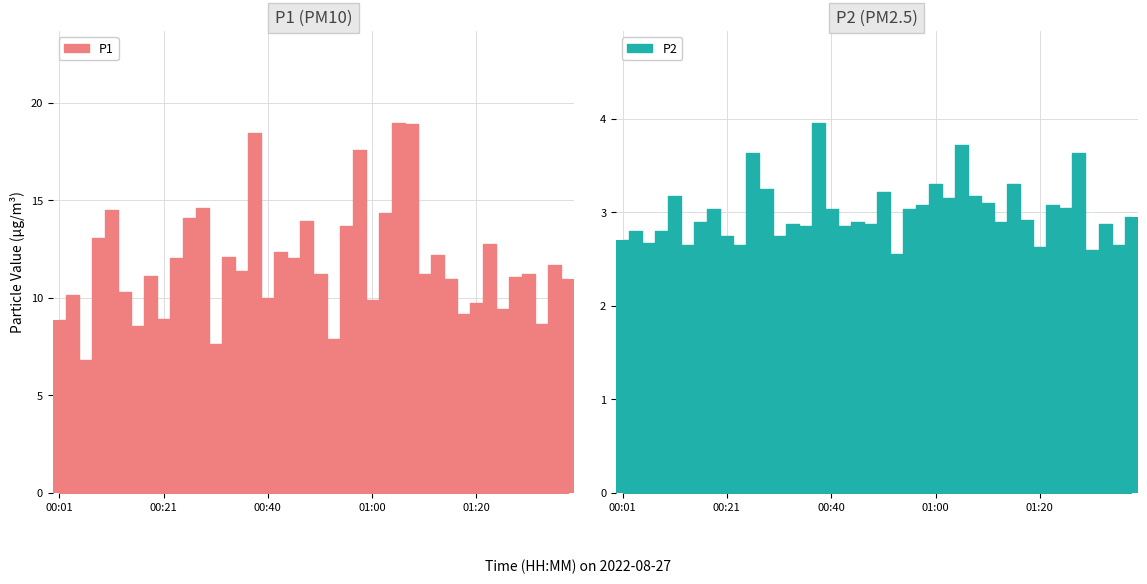

What is the minimum value shown in the chart?

2.5